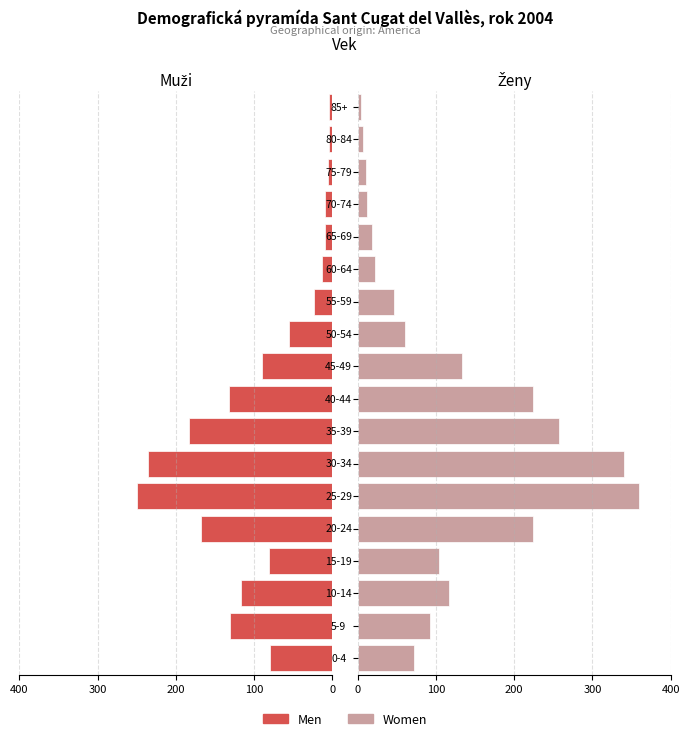

Is the value of Women at 13 greater than the value of Men at 300?

No